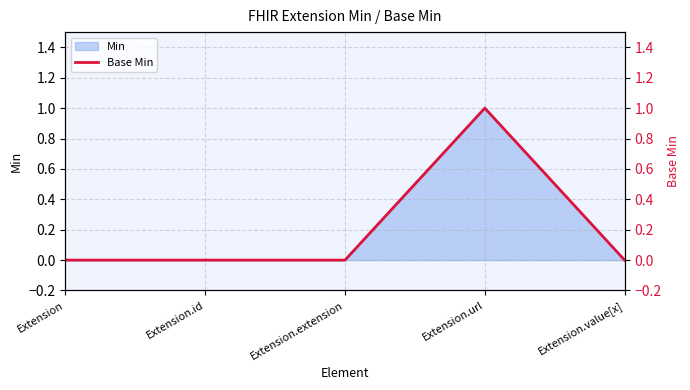

List the labels in order of value, smallest first.

Extension, Extension.id, Extension.extension, Extension.value[x], Extension.url